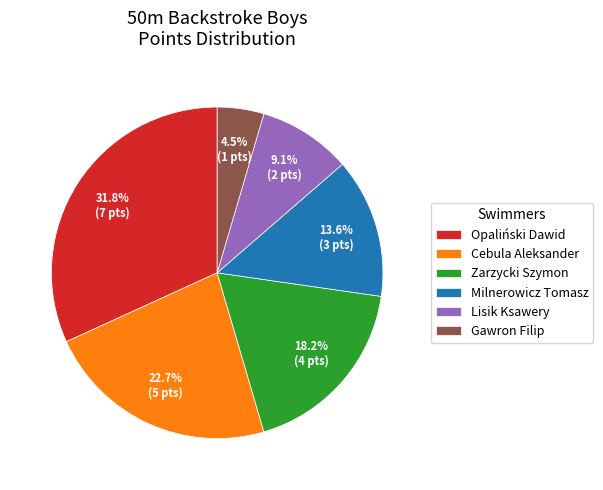

Rank the categories by value from highest to lowest.

Opaliński Dawid, Cebula Aleksander, Zarzycki Szymon, Milnerowicz Tomasz, Lisik Ksawery, Gawron Filip